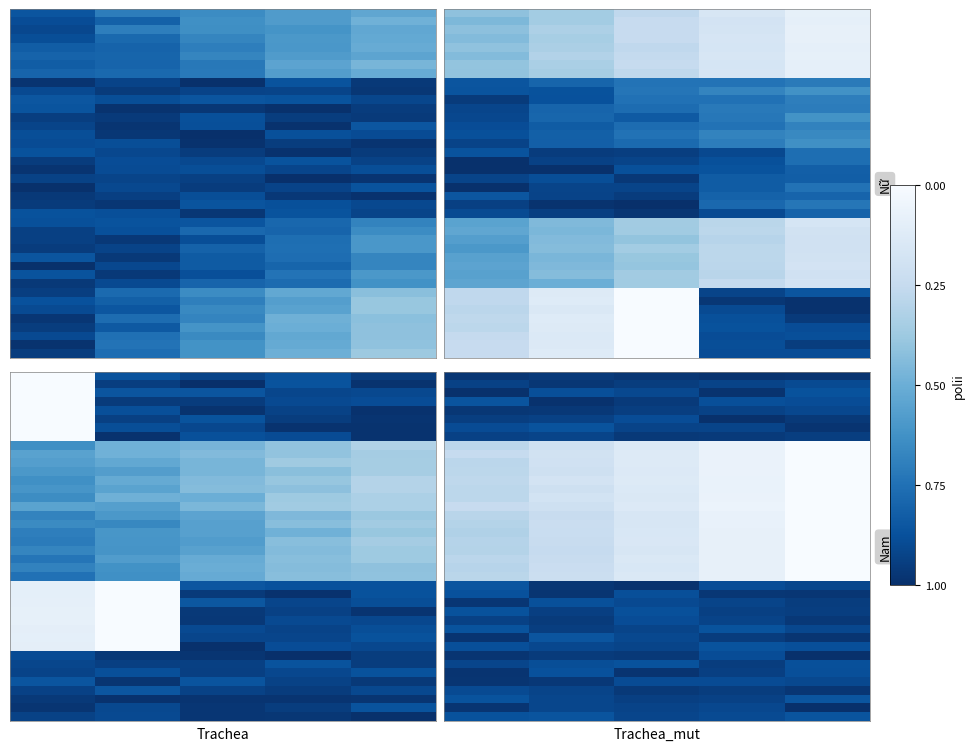

What is the total value across all series at 3?

16.6